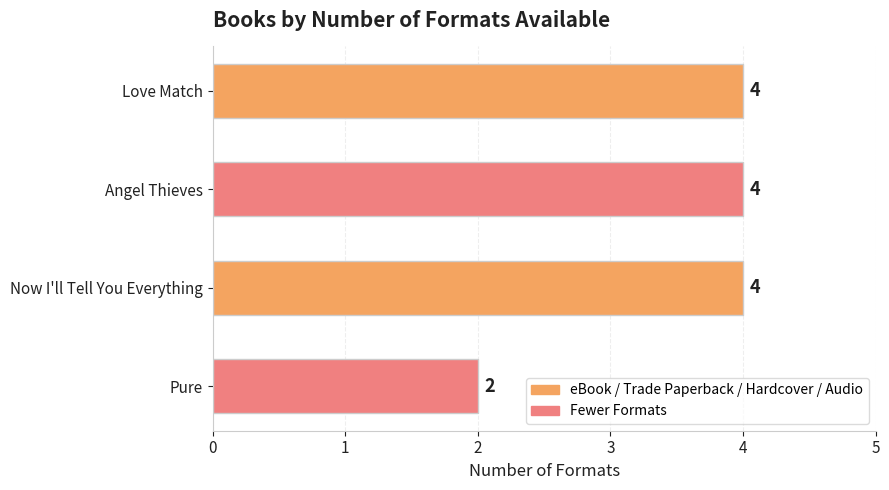

What is the greatest value displayed?

4